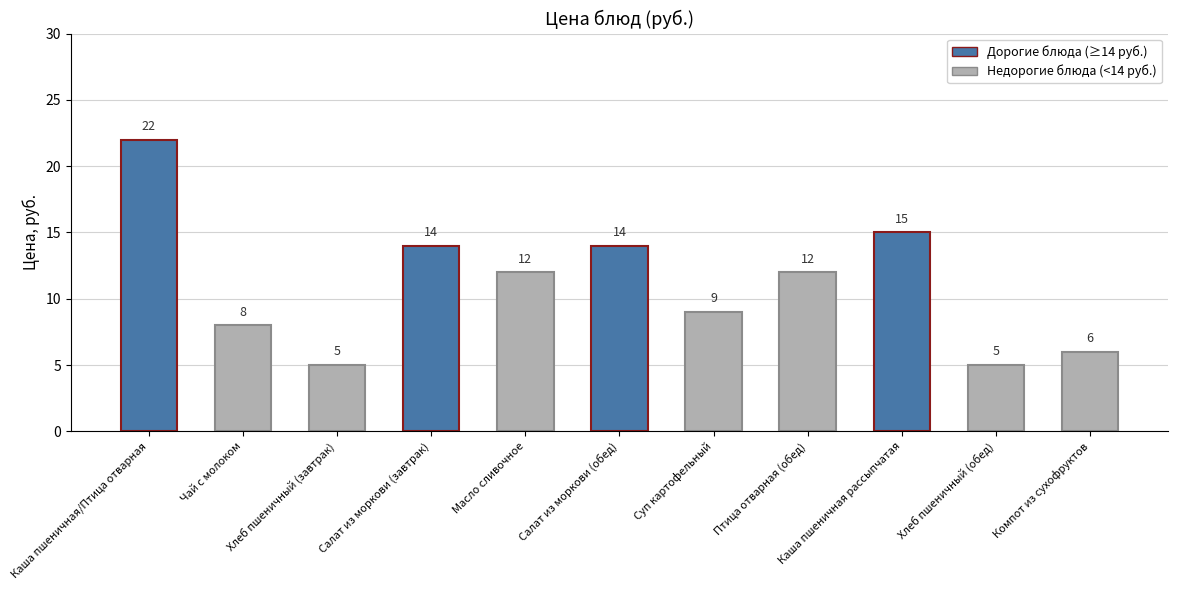

At which label does the data first exceed 12?

Каша пшеничная/Птица отварная